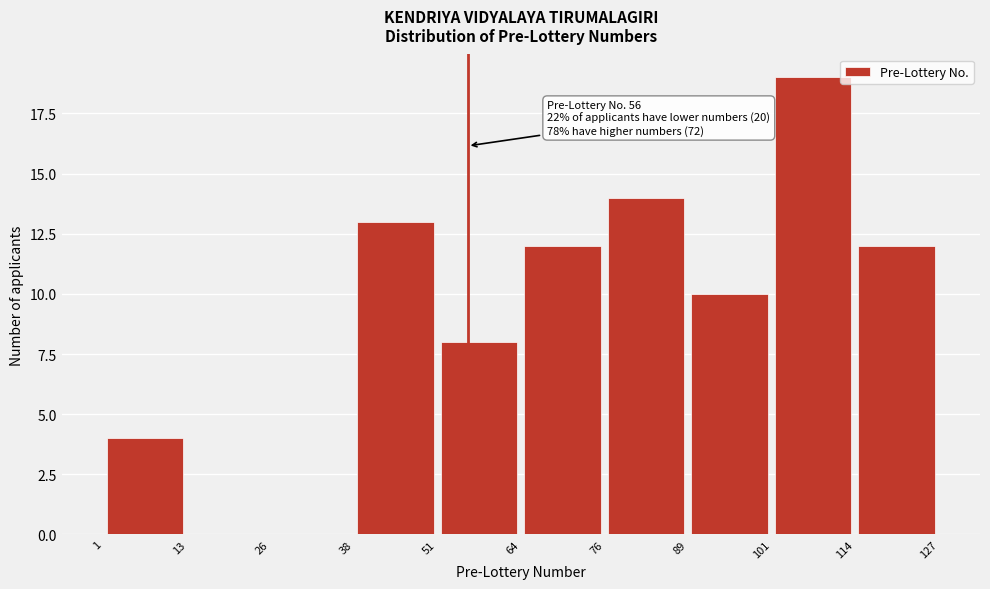

Which range on the x-axis has the tallest bar?

101 to 114